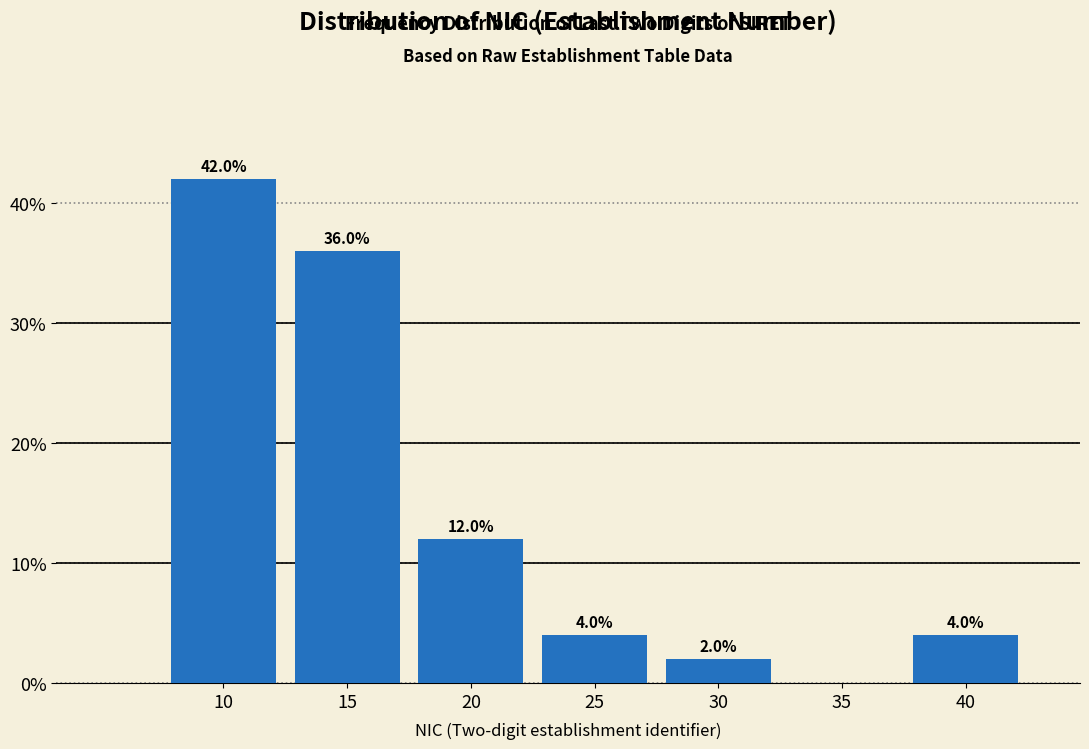

Reading left to right, list all the values displayed in this chart.

10=42	15=36	20=12	25=4	30=2	35=0	40=4